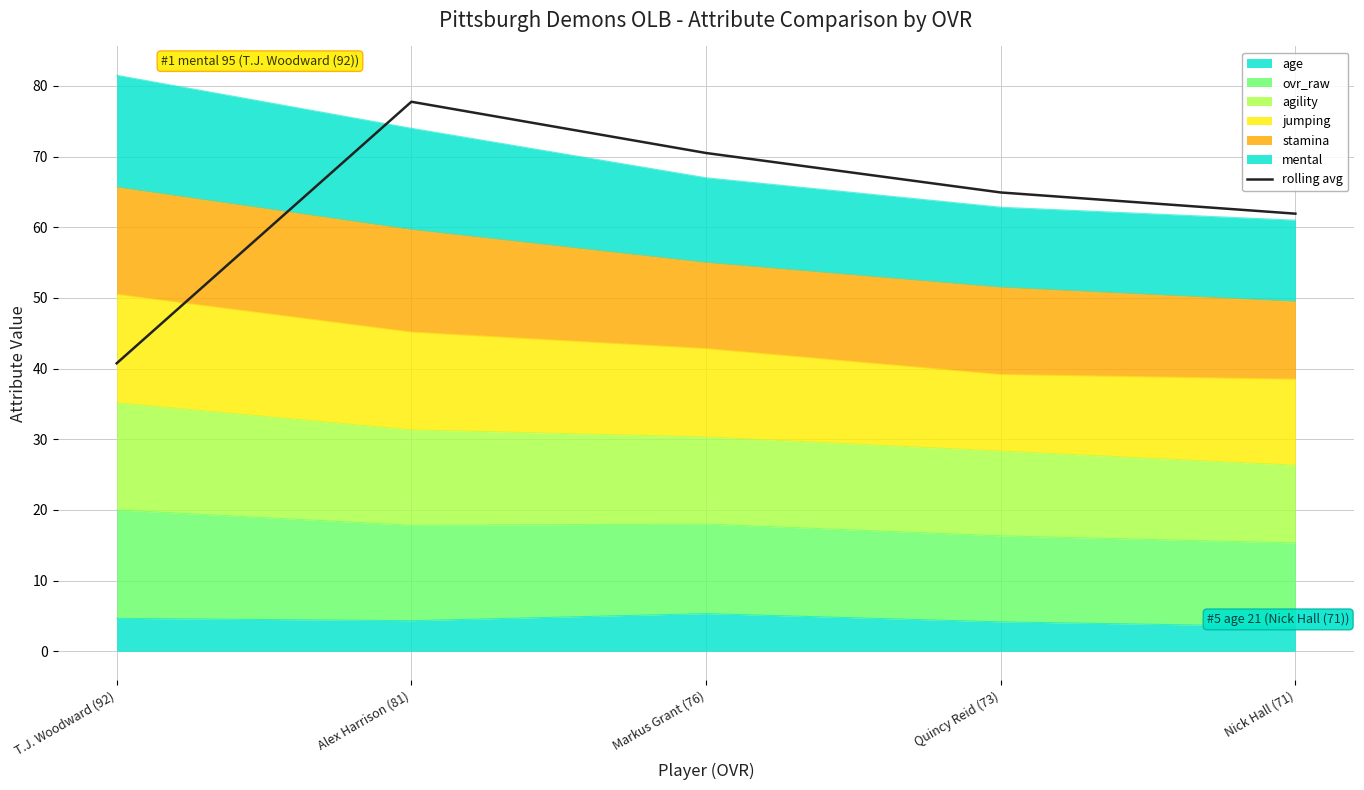

Which has a higher value, Alex Harrison (81) or Nick Hall (71)?

Alex Harrison (81)